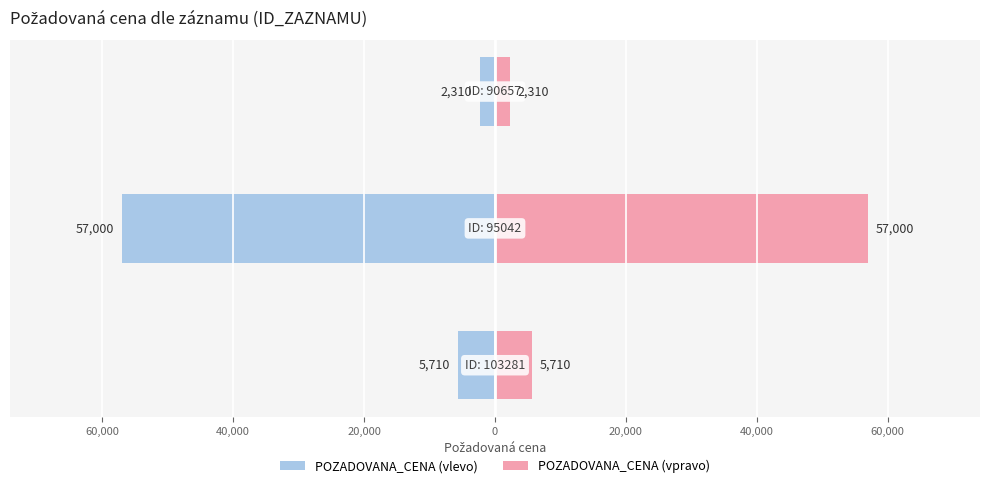

List the series in order of their overall mean, highest first.

POZADOVANA_CENA (vpravo), POZADOVANA_CENA (vlevo)